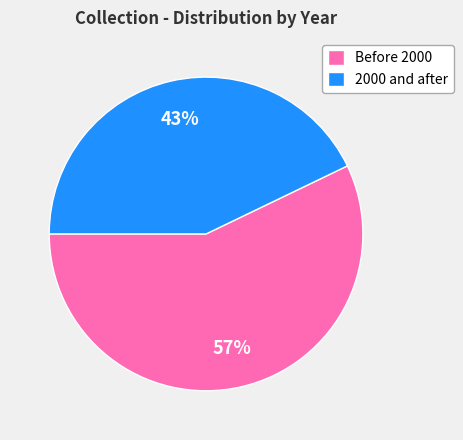

True or false: Before 2000 accounts for 57% of the total.

True